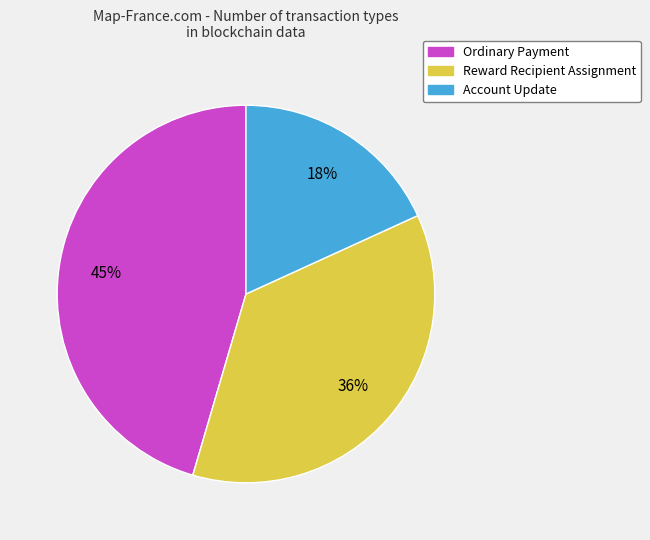

What is the largest slice in the pie chart?

Ordinary Payment